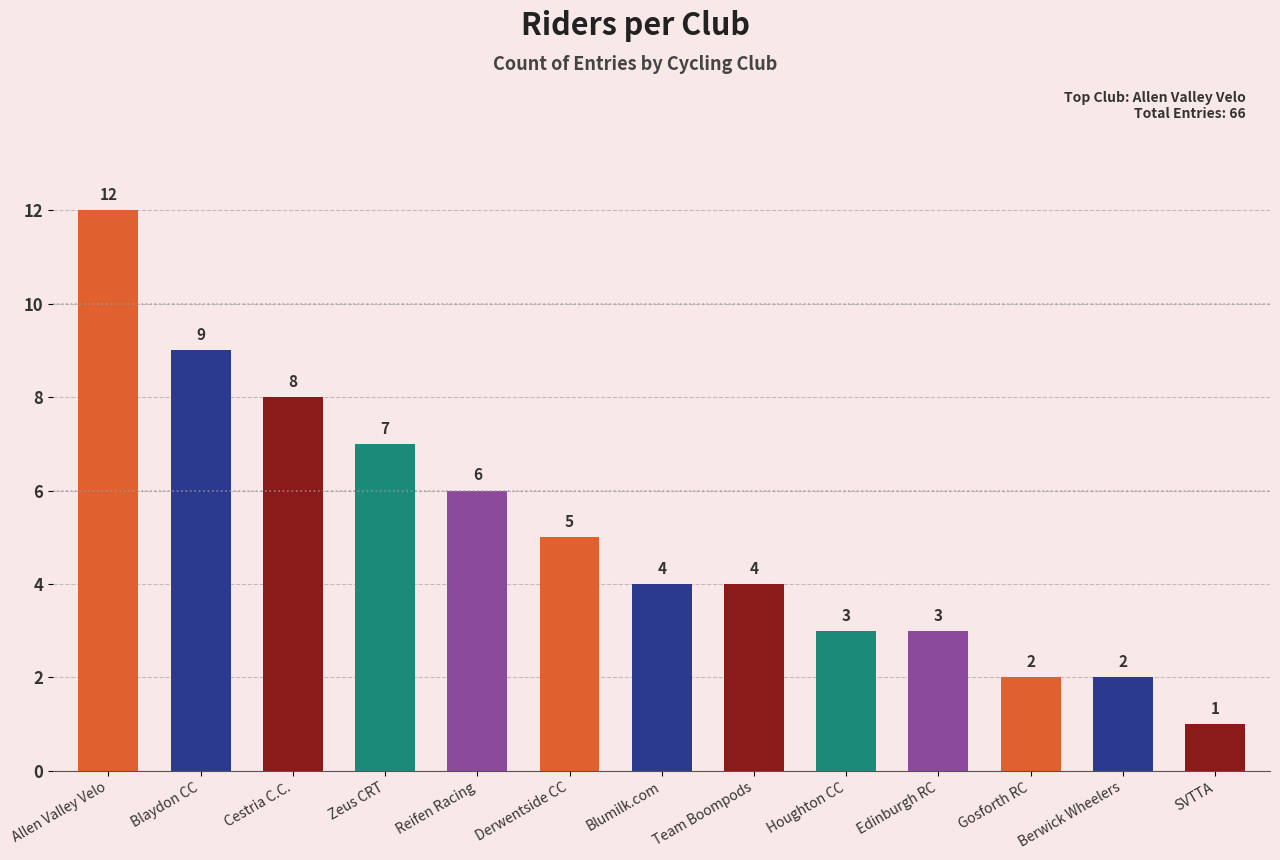

What is the sum of all values?

66